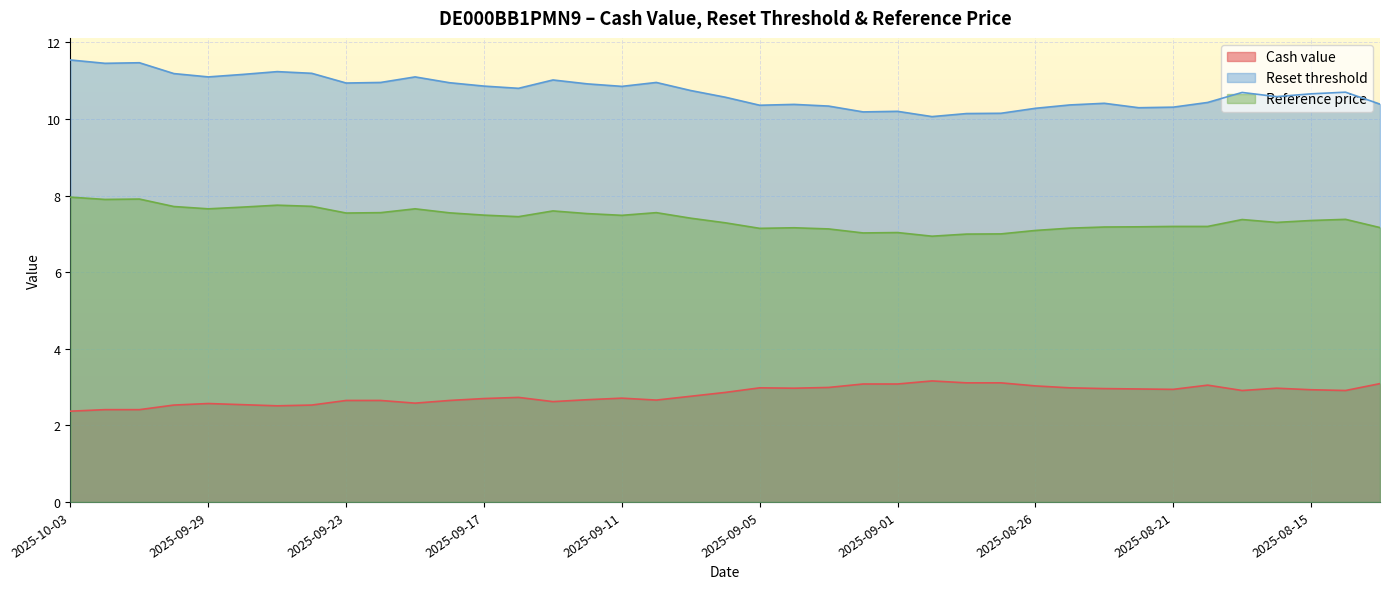

What is the smallest value displayed?

2.4